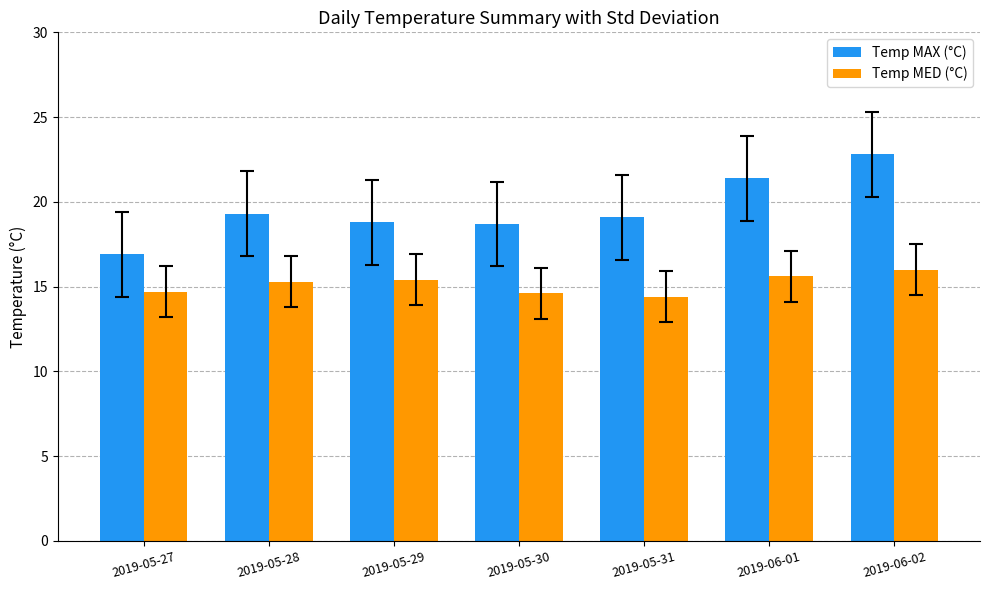

Read the Temp MAX (°C) value at 2019-05-31.

19.1